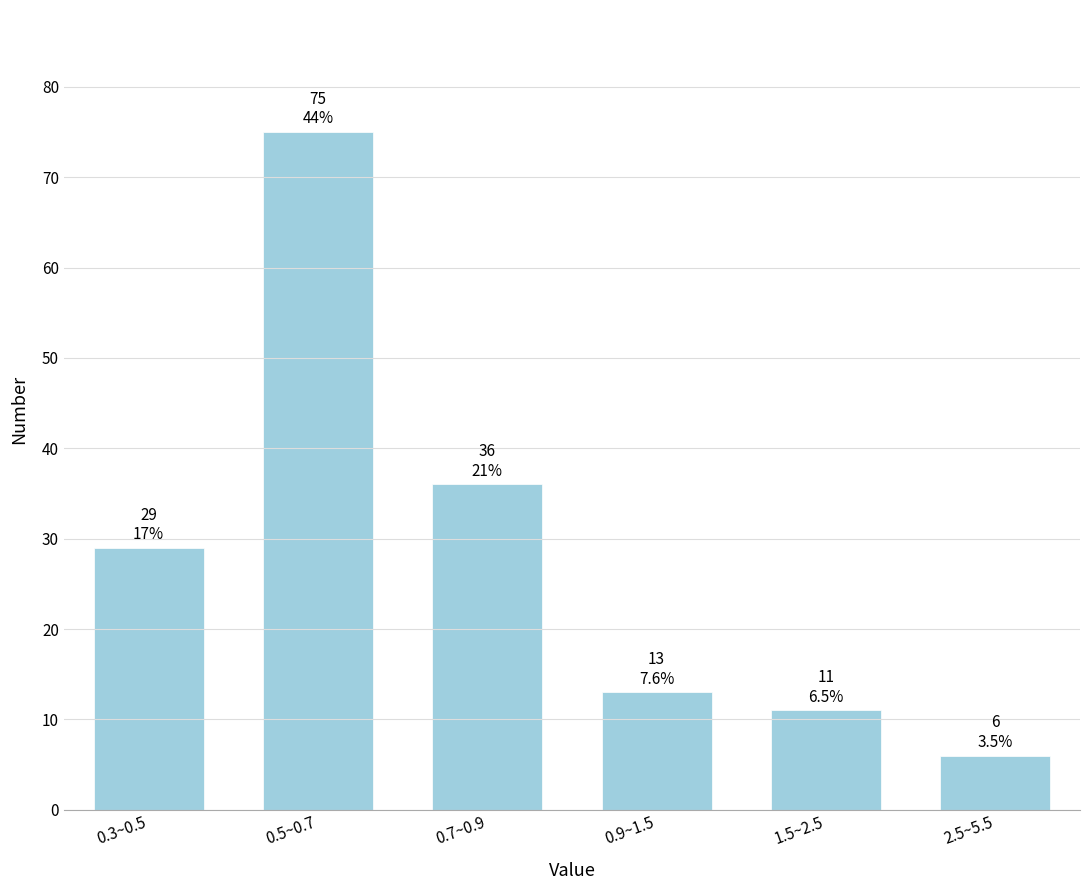

Reading left to right, list all the values displayed in this chart.

0.3~0.5=29	0.5~0.7=75	0.7~0.9=36	0.9~1.5=13	1.5~2.5=11	2.5~5.5=6